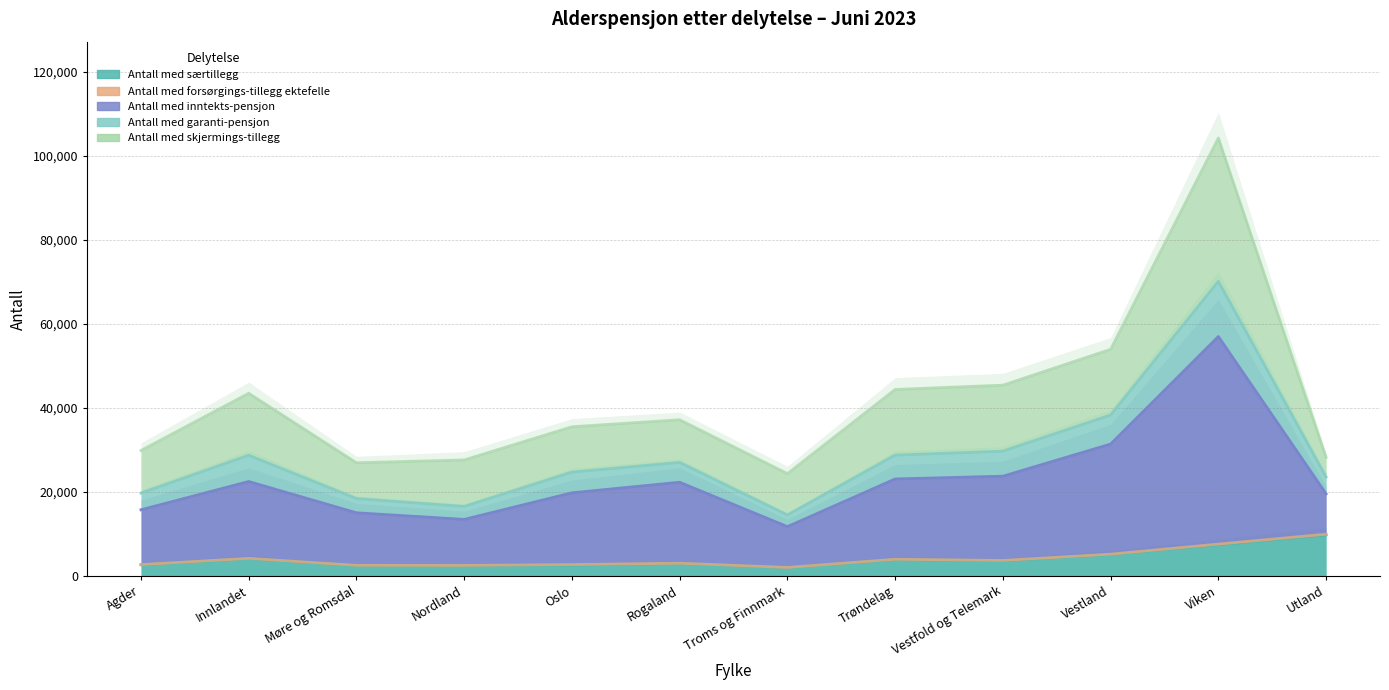

At Agder, list the series in order from largest to smallest.

Antall med inntekts-pensjon, Antall med garanti-pensjon, Antall med særtillegg